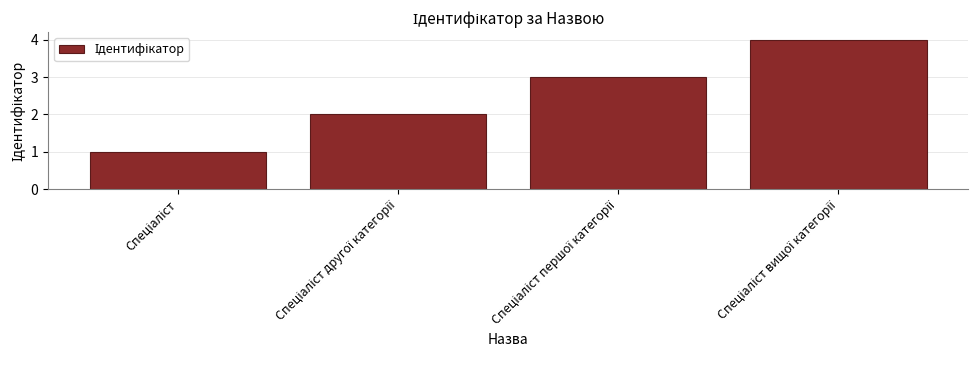

What is the difference between the maximum and minimum values?

3